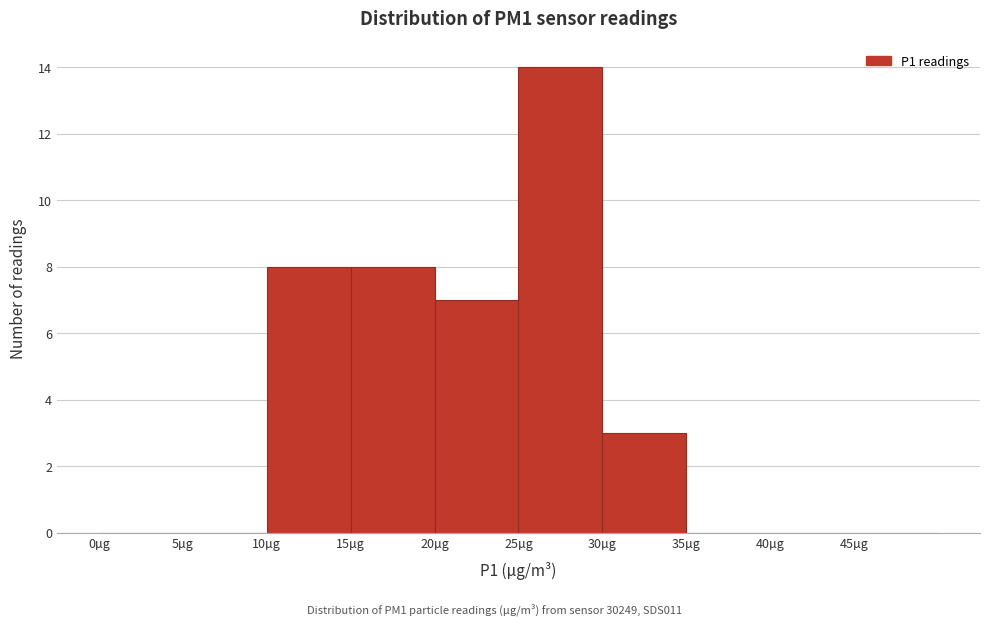

What is the height of the bar covering 20 to 25 on the x-axis? The values are not printed on the chart, so give them approximately, as read against the axis.

7